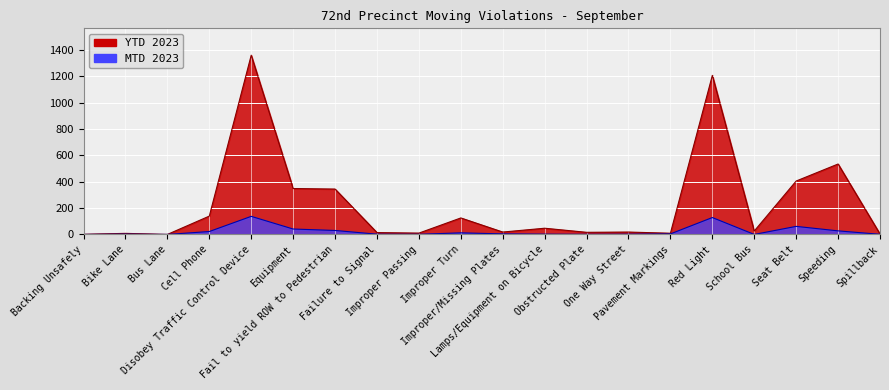

Read the MTD 2023 value at Speeding, to the nearest 10.

30